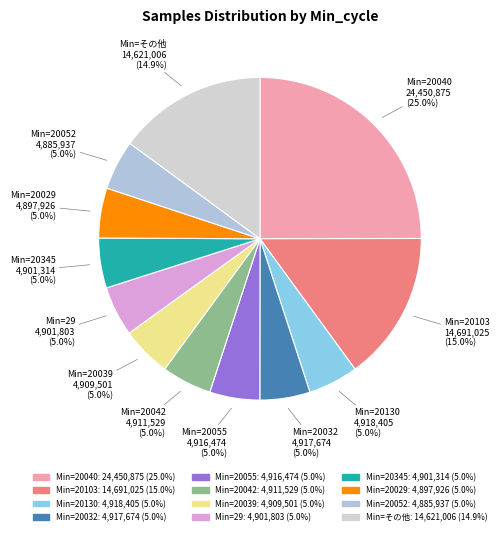

How many slices are in this pie chart?

12